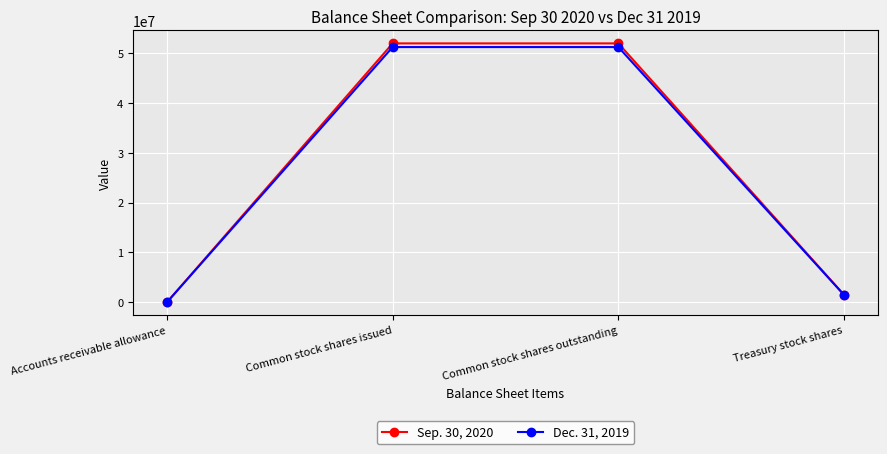

How many data points does each series have?

4